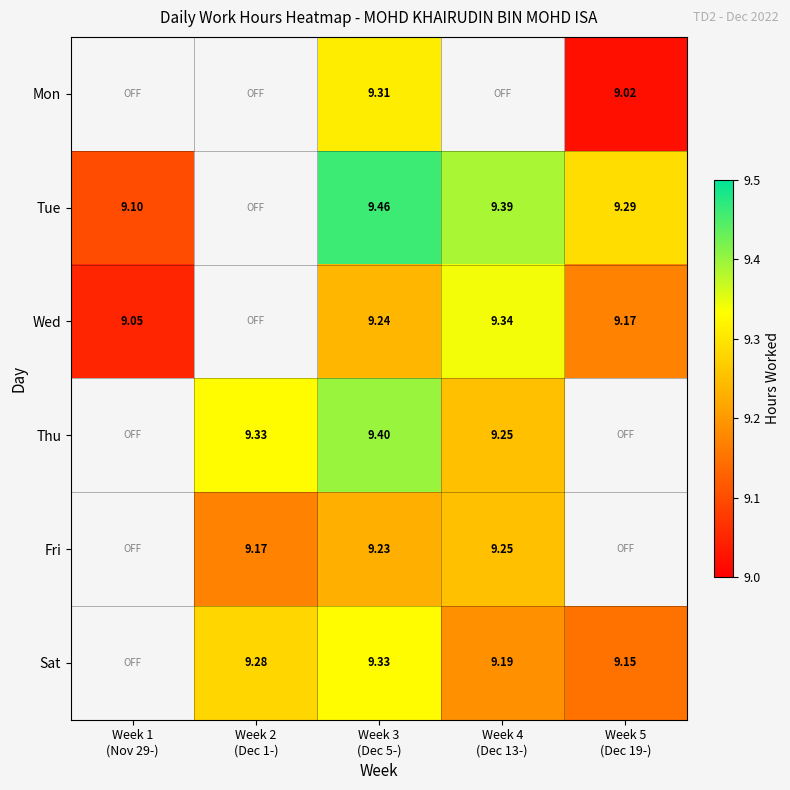

Is the value of Fri at Week 2 (Dec 1-) greater than the value of Tue at Week 4 (Dec 13-)?

No